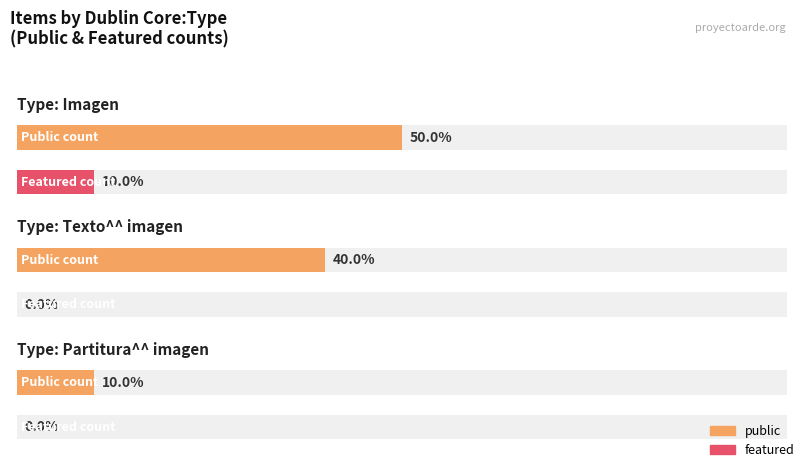

Which series has the largest total across all categories?

public